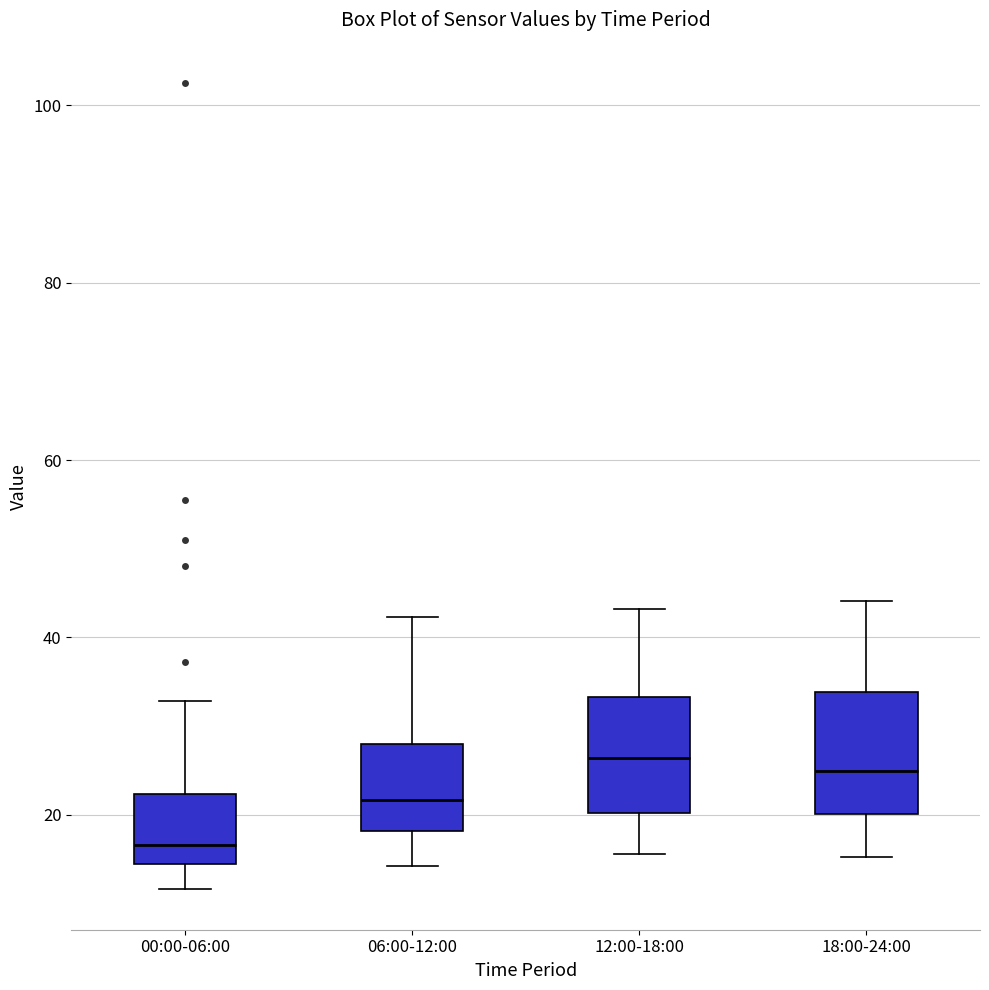

Reading left to right, read every box against the y-axis: the position of its median line, the range the box covers, and the ends of its whiskers. The values are not printed on the chart, so give them approximately, as read against the axis.

00:00-06:00: median 16, box 14 to 22, whiskers 12 to 32
06:00-12:00: median 22, box 18 to 28, whiskers 14 to 42
12:00-18:00: median 26, box 20 to 34, whiskers 16 to 44
18:00-24:00: median 26, box 20 to 34, whiskers 16 to 44